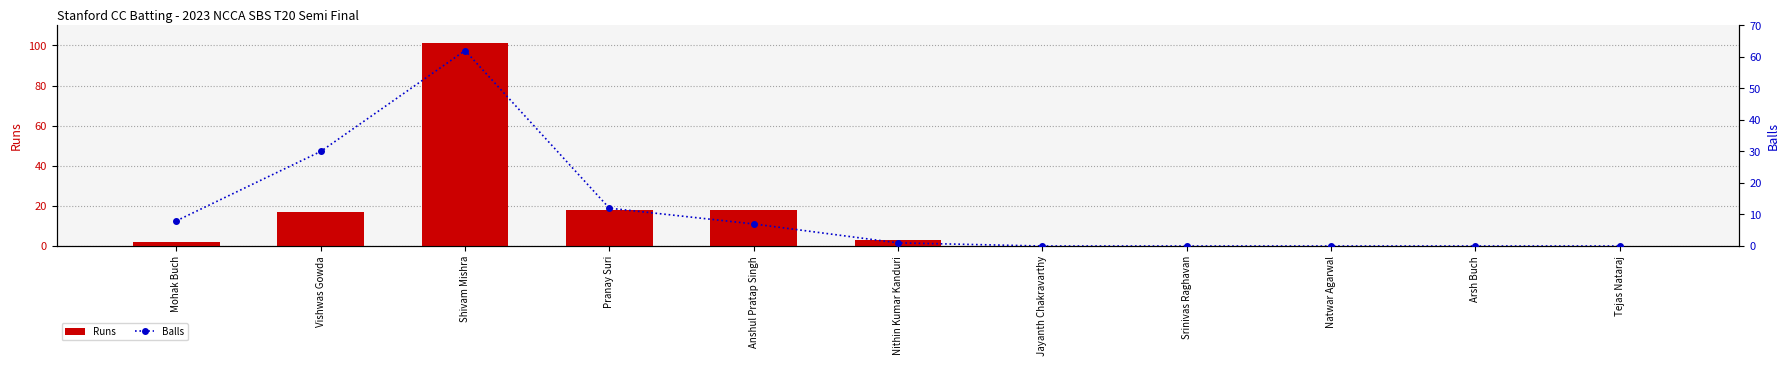

At which category does the chart reach its peak across all series?

Shivam Mishra